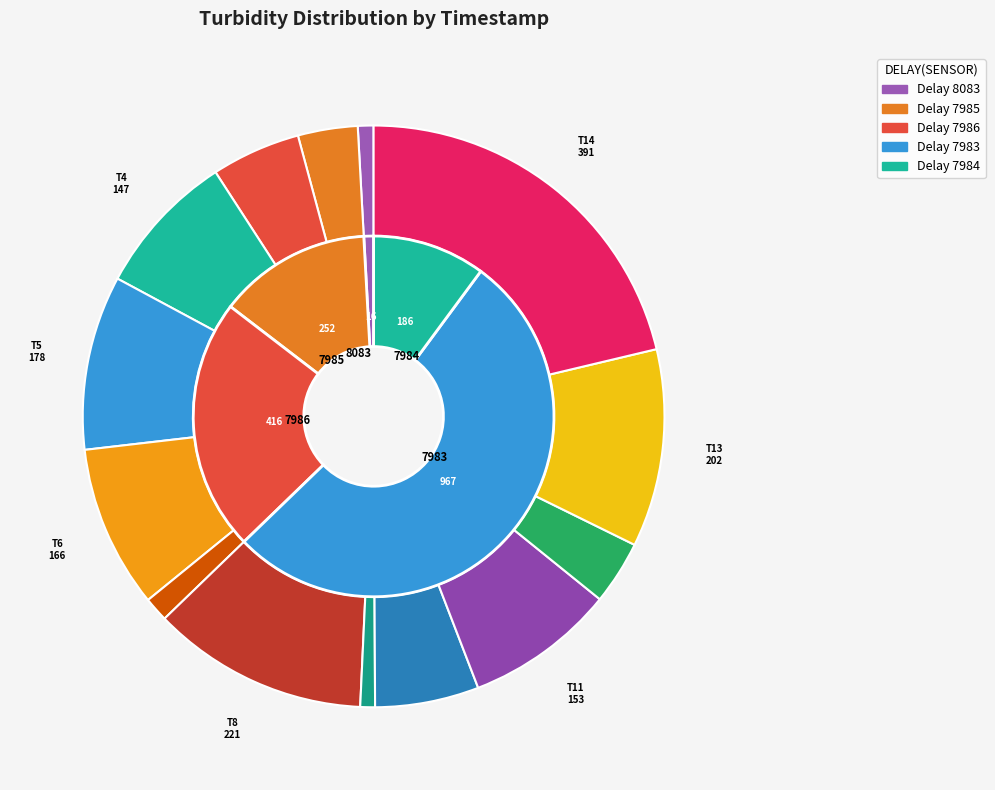

Does 1340637584 represent more than half of the total?

No